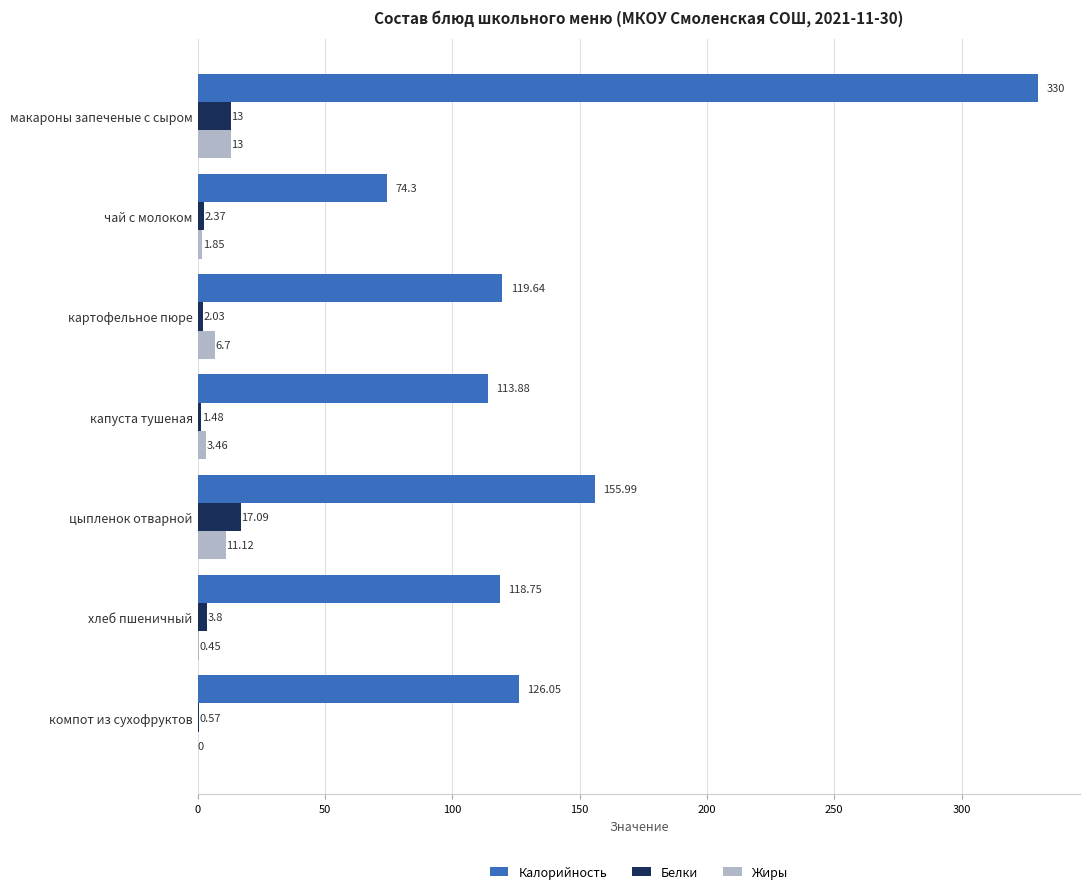

At which category is the sum across all series the highest?

макароны запеченые с сыром